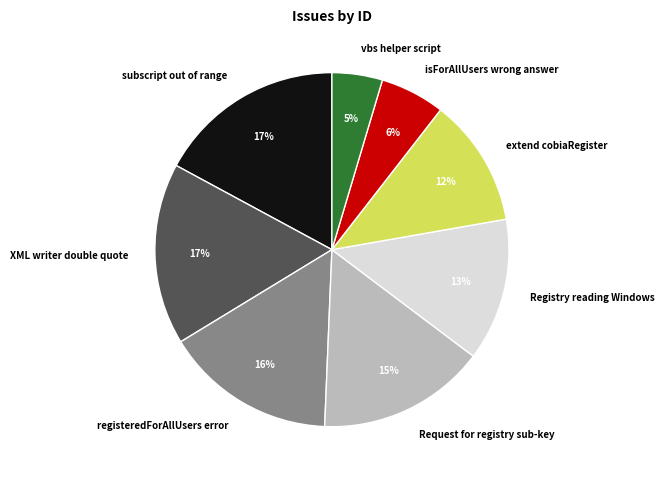

To the nearest percent, what portion does XML writer double quote represent?

17%